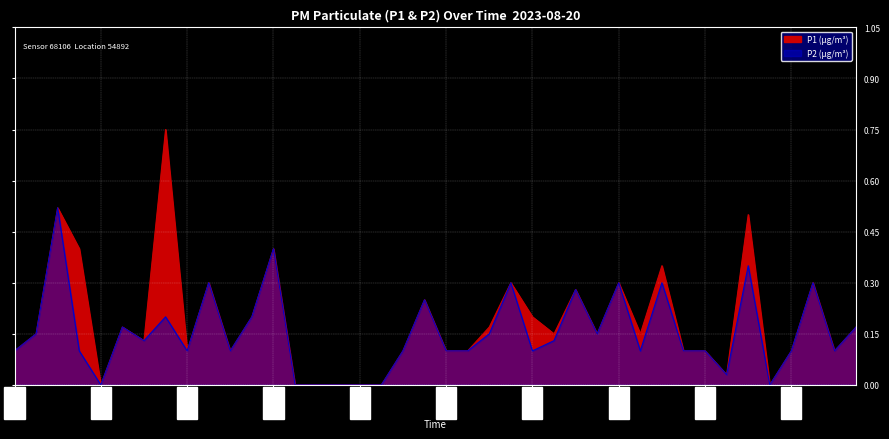

True or false: P2 has a value of 0.1 at 00:21.

True